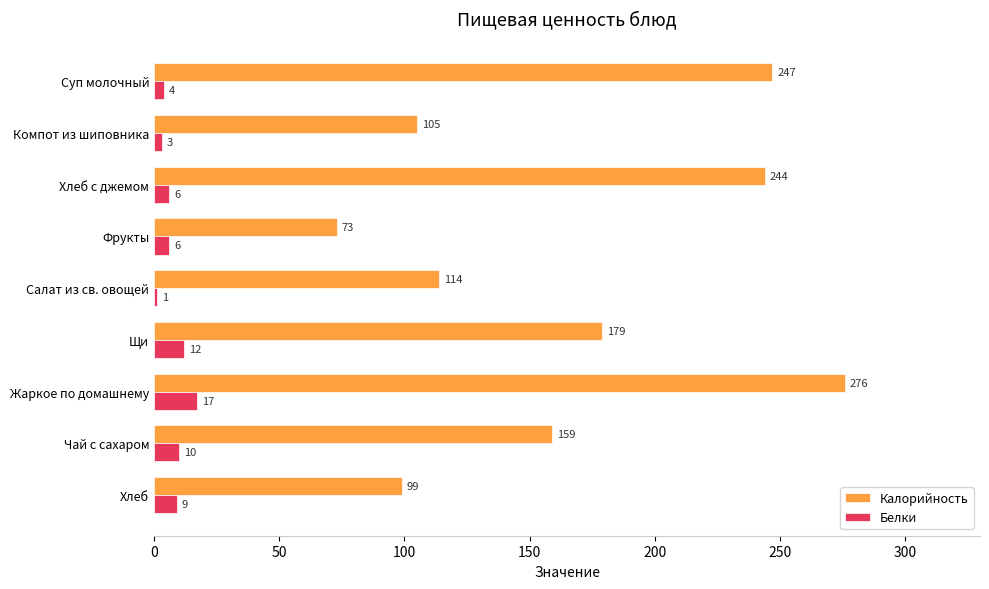

Which series has the largest total across all categories?

Калорийность